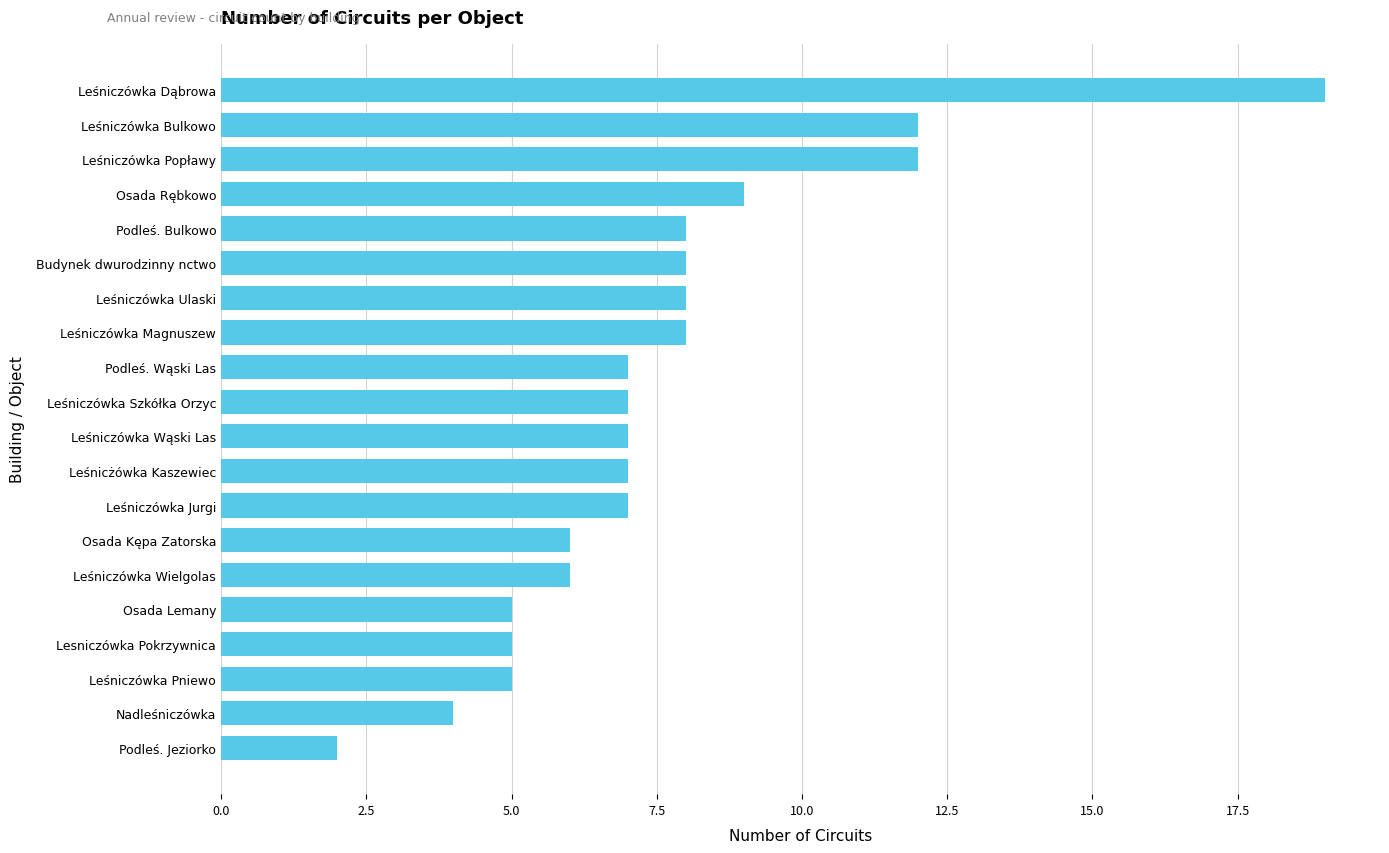

Where is the data nearest to the value 10?

Osada Rębkowo